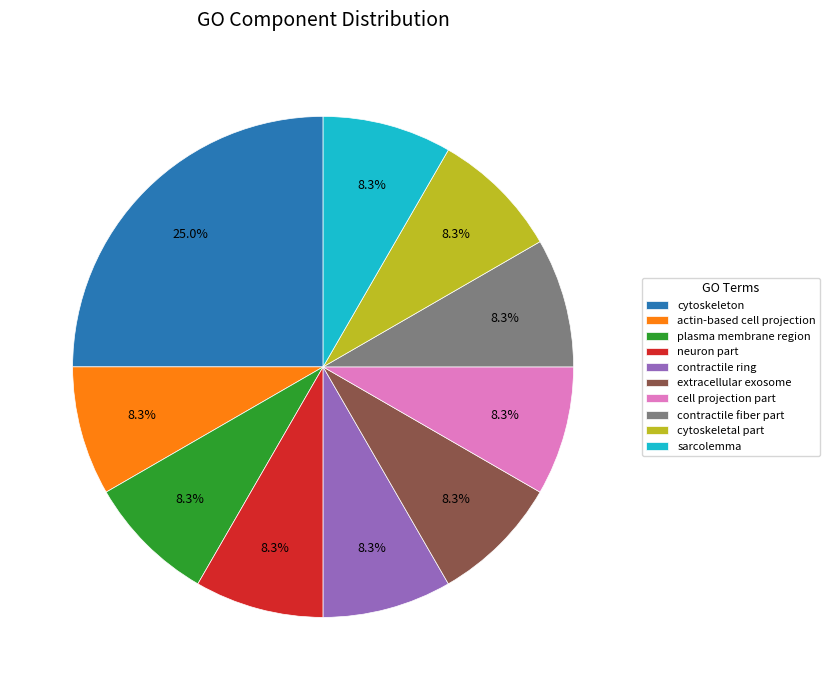

To the nearest percent, what is the difference between the largest and smallest slice percentages?

17%